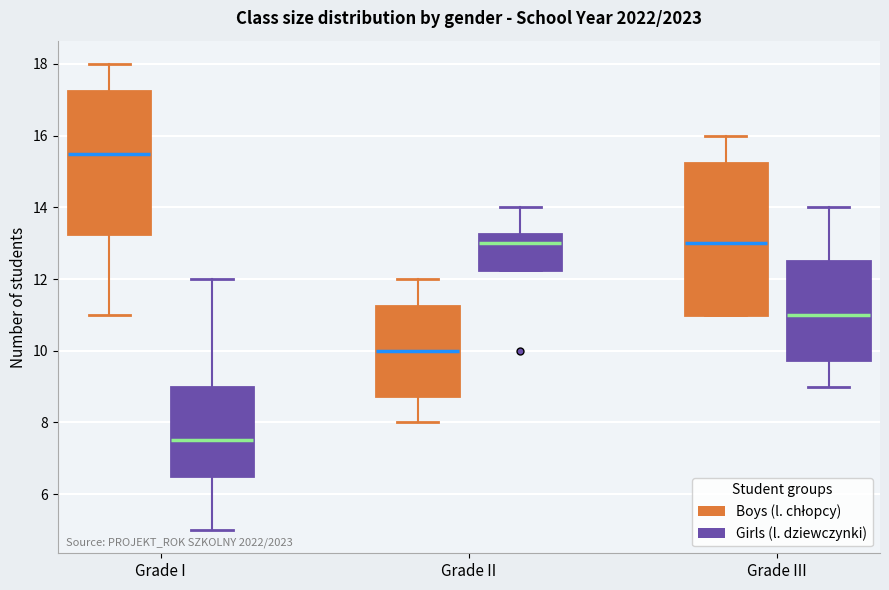

Reading left to right, transcribe this box plot: for each box, give where its median line is, the range the box spans, and where its two whiskers end, as read against the y-axis. The values are not printed on the chart, so give them approximately, as read against the axis.

Grade I (Boys (l. chłopcy)): median 15.6, box 13.2 to 17.2, whiskers 11.0 to 18.0
Grade I (Girls (l. dziewczynki)): median 7.6, box 6.6 to 9.0, whiskers 5.0 to 12.0
Grade II (Boys (l. chłopcy)): median 10.0, box 8.8 to 11.2, whiskers 8.0 to 12.0
Grade II (Girls (l. dziewczynki)): median 13.0, box 12.2 to 13.2, whiskers 12.2 to 14.0
Grade III (Boys (l. chłopcy)): median 13.0, box 11.0 to 15.2, whiskers 11.0 to 16.0
Grade III (Girls (l. dziewczynki)): median 11.0, box 9.8 to 12.6, whiskers 9.0 to 14.0